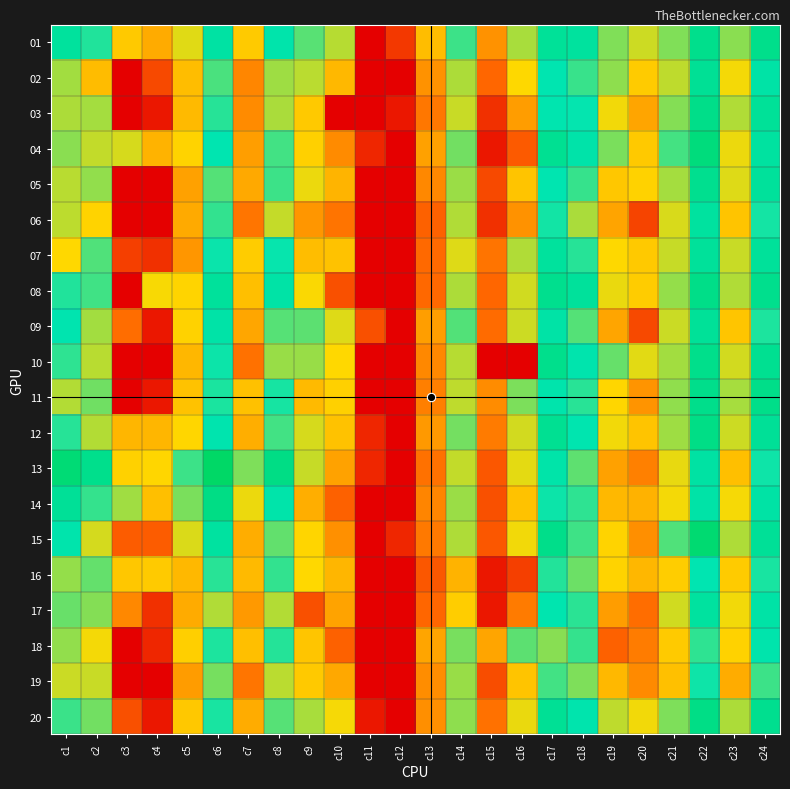

At c4, list the series in order from smallest to largest.

05, 06, 10, 19, 03, 09, 11, 20, 18, 07, 17, 02, 15, 01, 04, 12, 14, 16, 13, 08